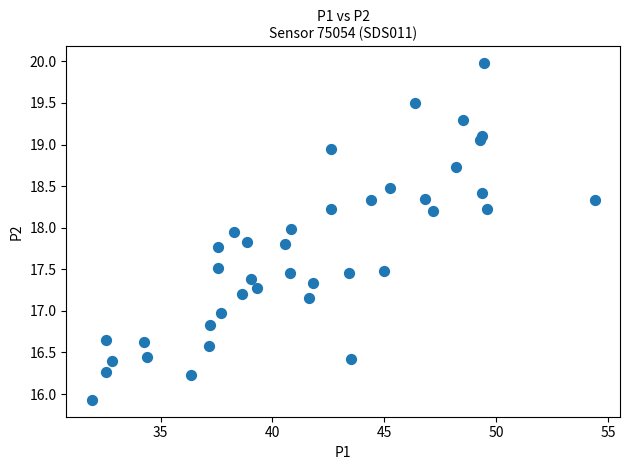

What is the range of X values (max minus min)?

22.5